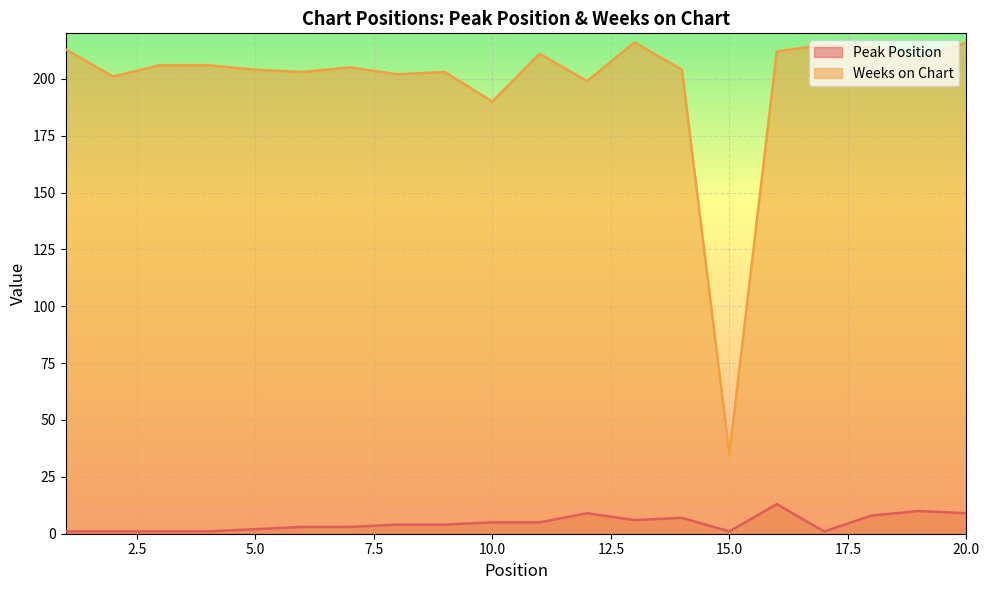

Reading left to right, list all the values displayed in this chart.

Peak Position: 1	1	1	1	2	3	3	4	4	5	5	9	6	7	1	13	1	8	10	9
Weeks on Chart: 213	201	206	206	204	203	205	202	203	190	211	199	216	204	35	212	215	214	208	216